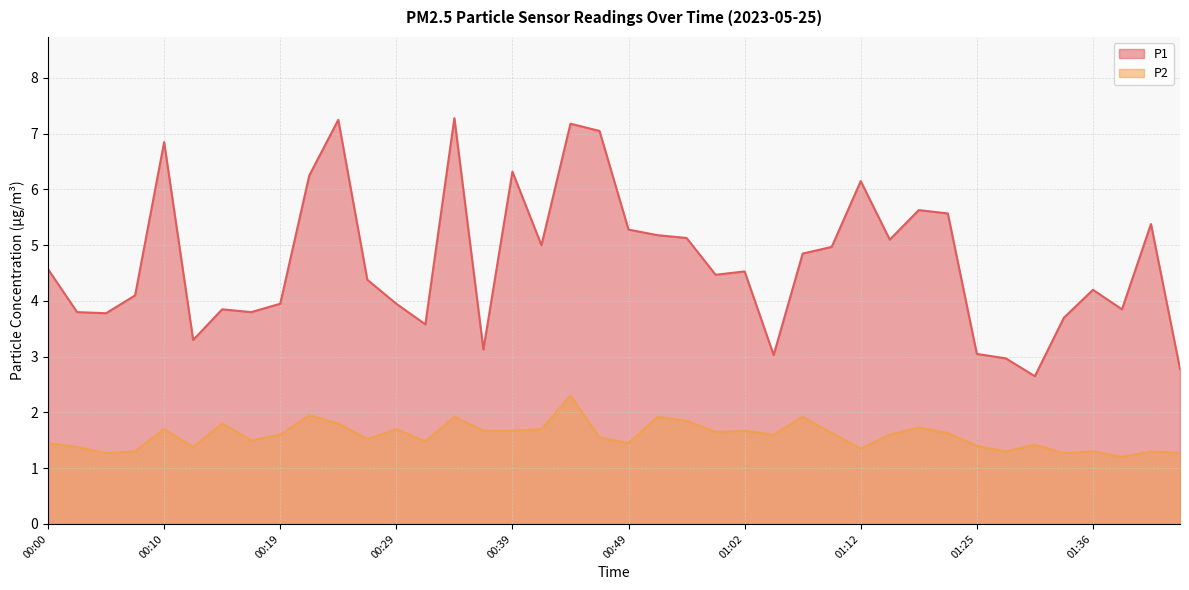

Reading left to right, list all the values displayed in this chart.

P1: 4.6	3.8	3.8	4.1	6.8	3.3	3.9	3.8	4.0	6.2	7.2	4.4	4.0	3.6	7.3	3.1	6.3	5.0	7.2	7.0	5.3	5.2	5.1	4.5	4.5	3.0	4.8	5.0	6.2	5.1	5.6	5.6	3.0	3.0	2.6	3.7	4.2	3.9	5.4	2.8
P2: 1.4	1.4	1.3	1.3	1.7	1.4	1.8	1.5	1.6	1.9	1.8	1.5	1.7	1.5	1.9	1.7	1.7	1.7	2.3	1.6	1.4	1.9	1.9	1.6	1.7	1.6	1.9	1.6	1.4	1.6	1.7	1.6	1.4	1.3	1.4	1.3	1.3	1.2	1.3	1.3